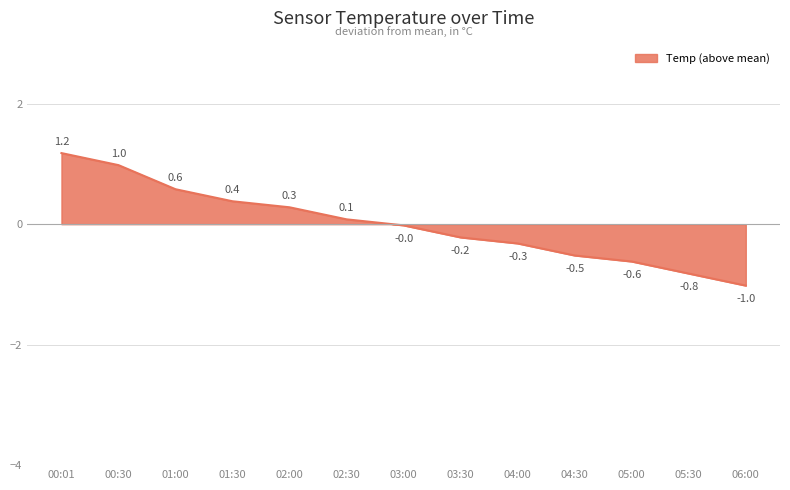

What is the change in value from 00:30 to 02:00?

-0.7